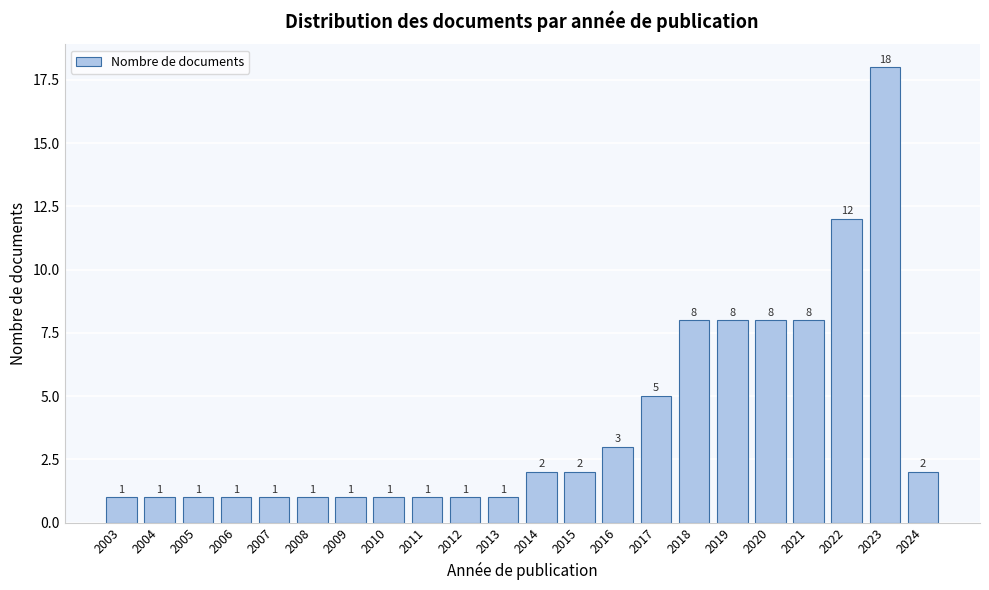

Reading left to right, transcribe all the data shown in this chart.

1	1	1	1	1	1	1	1	1	1	1	2	2	3	5	8	8	8	8	12	18	2